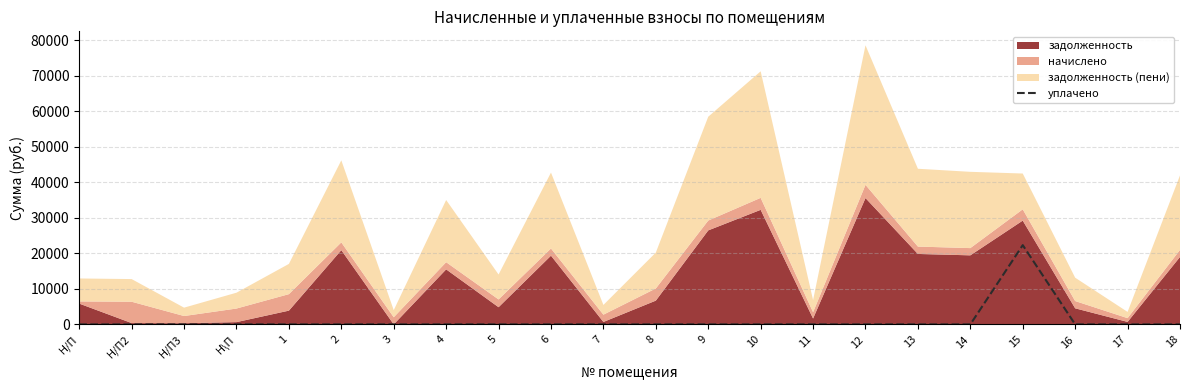

Is it true that the value at 6 is 13240.9?

False